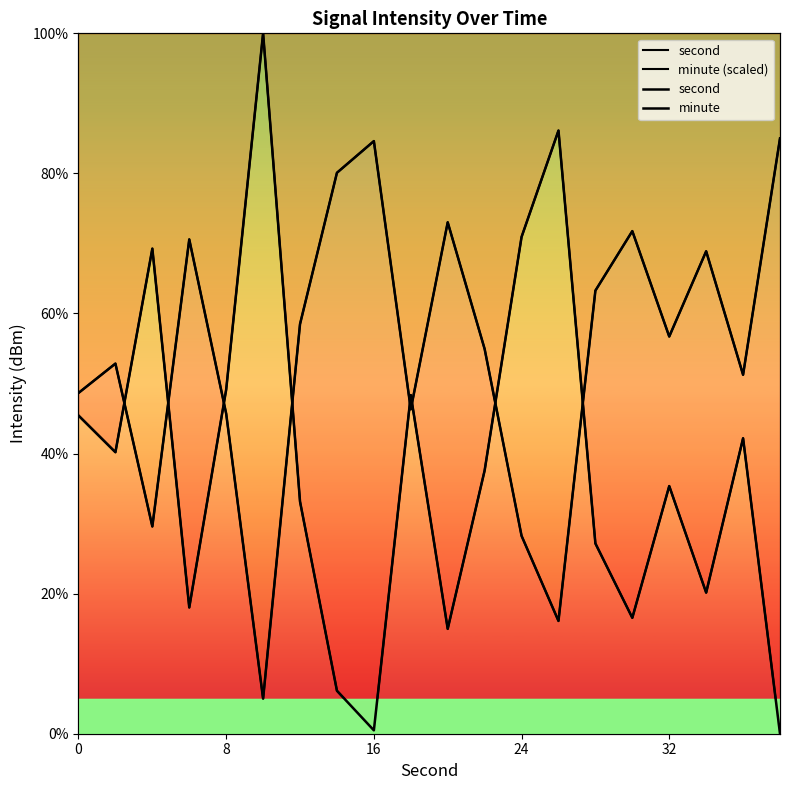

At how many categories does at least one series exceed 76?

5